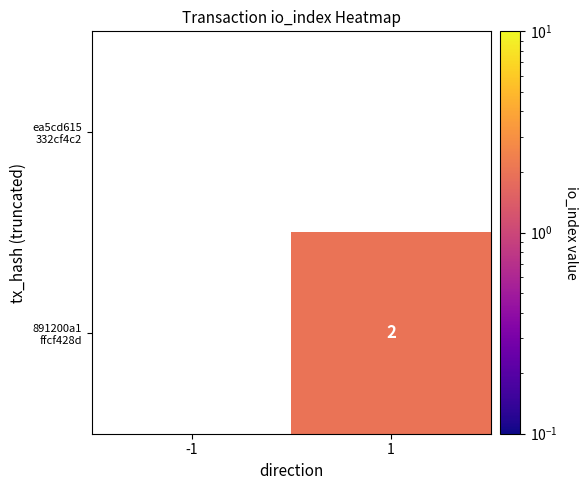

List the series in order of their overall mean, highest first.

ea5cd615 332cf4c2, 891200a1 ffcf428d